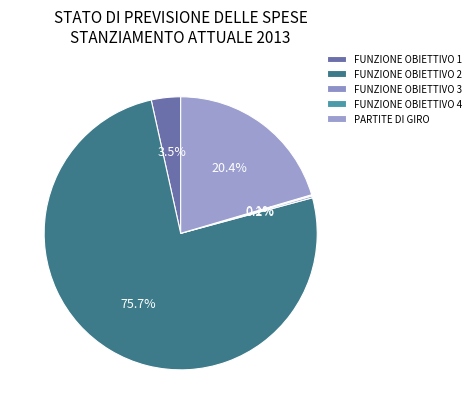

Count the number of slices in the pie.

5